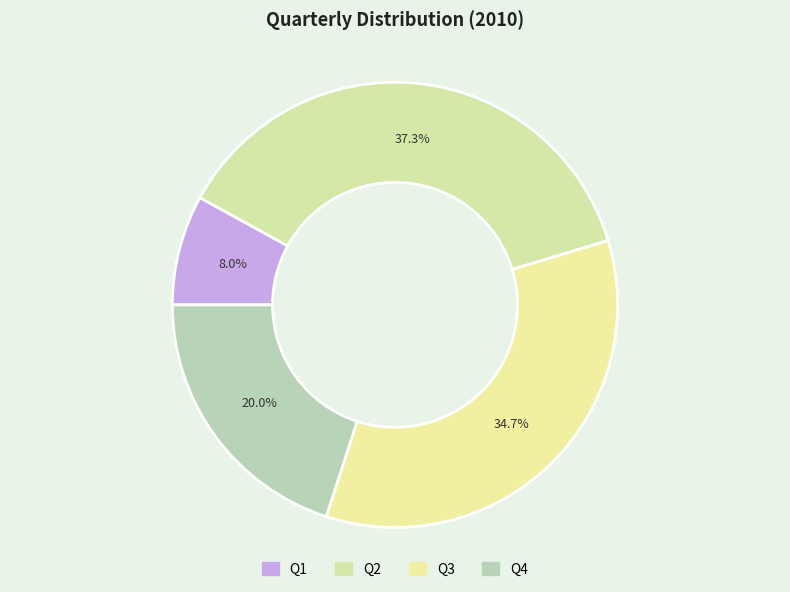

Is it true that Q3 is 26% of the pie?

False